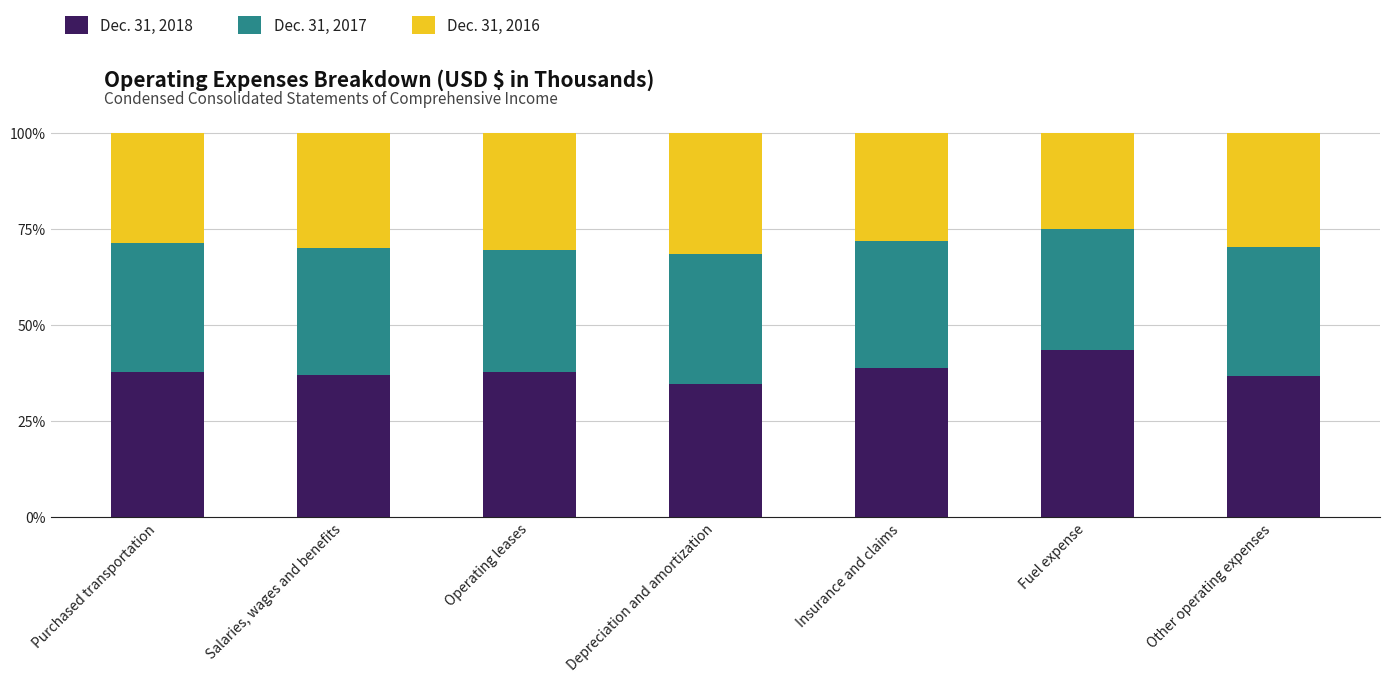

List the labels in order of Dec. 31, 2018 value, largest first.

Fuel expense, Insurance and claims, Purchased transportation, Operating leases, Salaries, wages and benefits, Other operating expenses, Depreciation and amortization